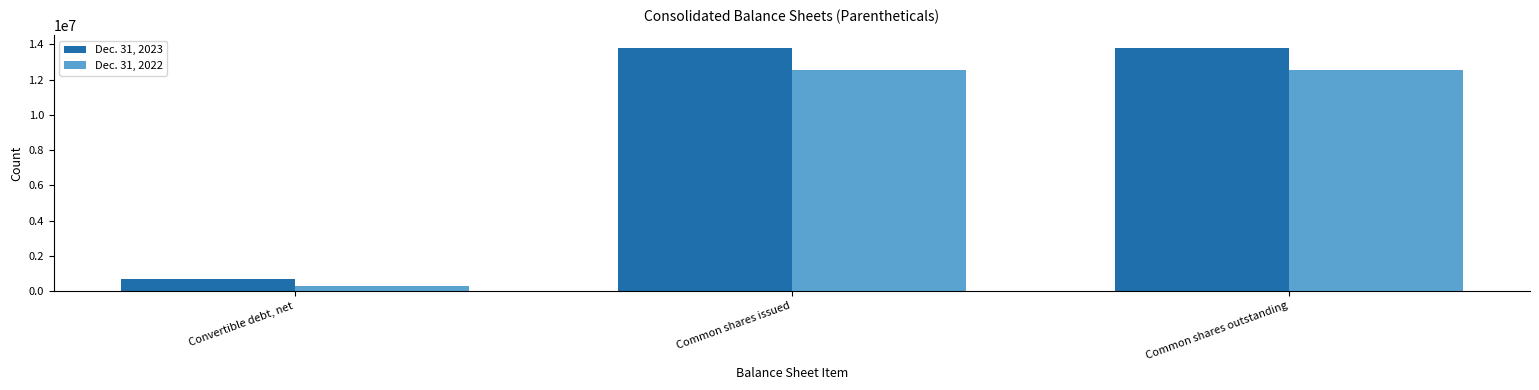

The Dec. 31, 2023 series shows 13819889 at Common shares outstanding. True or false?

True